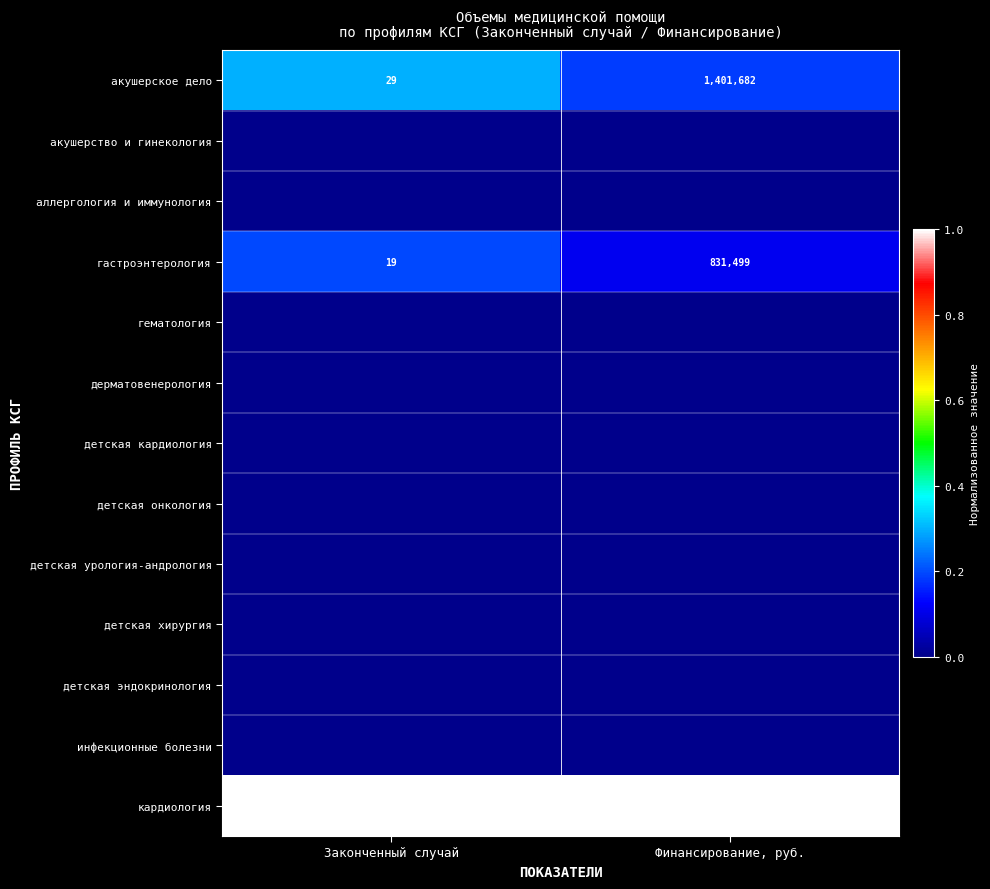

Rank the categories by гастроэнтерология value from lowest to highest.

Законченный случай, Финансирование, руб.